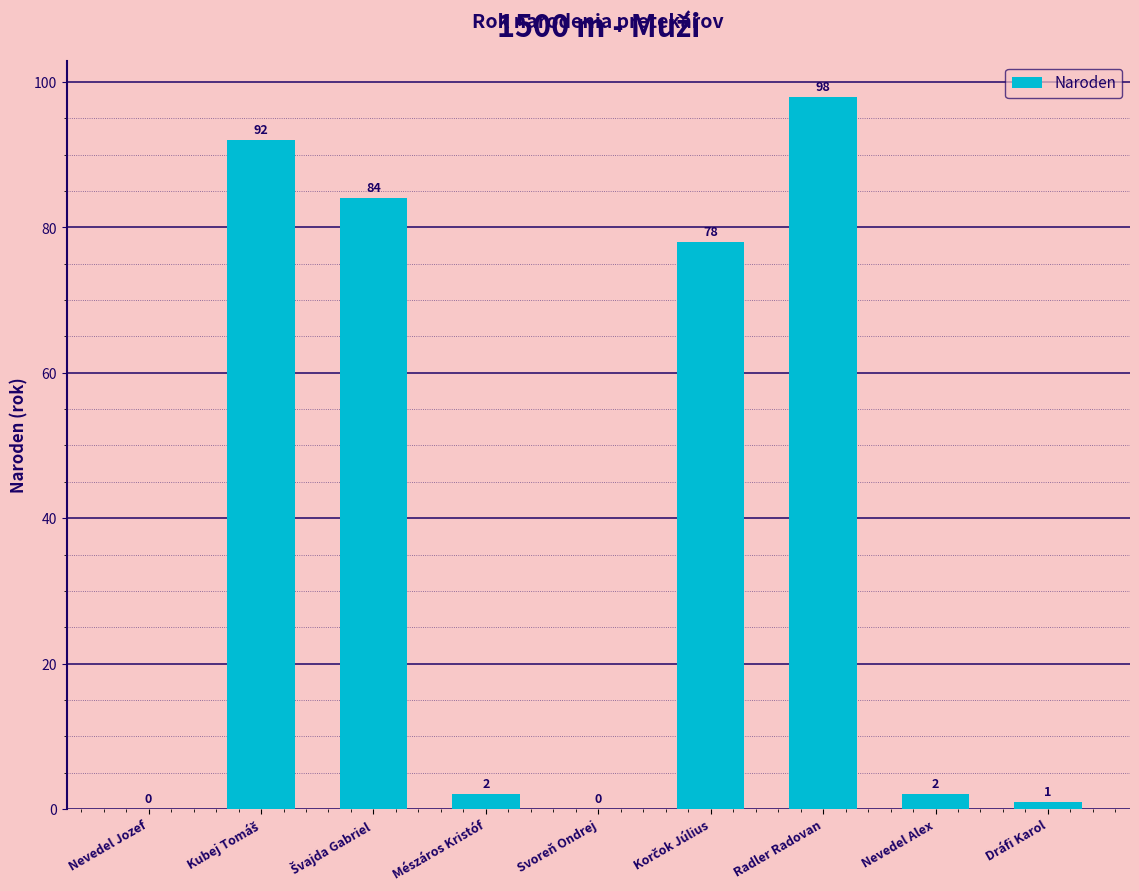

Which label corresponds to the largest value in the chart?

Radler Radovan